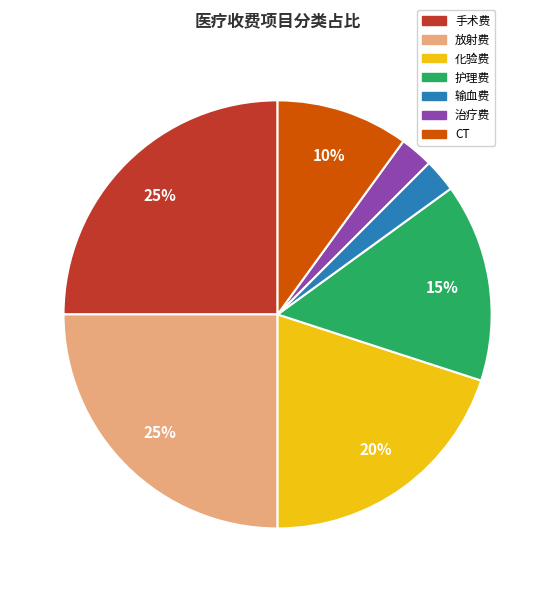

To the nearest percent, what is the average slice percentage?

14%